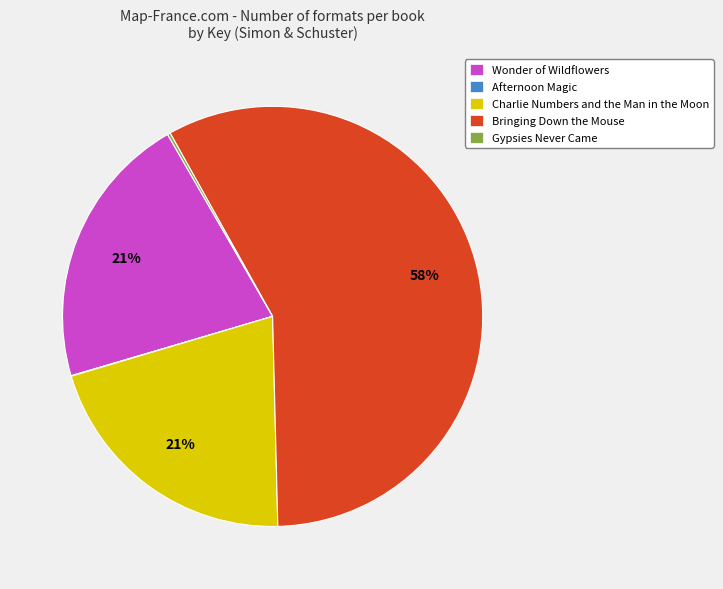

Which has a higher value, Bringing Down the Mouse or Charlie Numbers and the Man in the Moon?

Bringing Down the Mouse